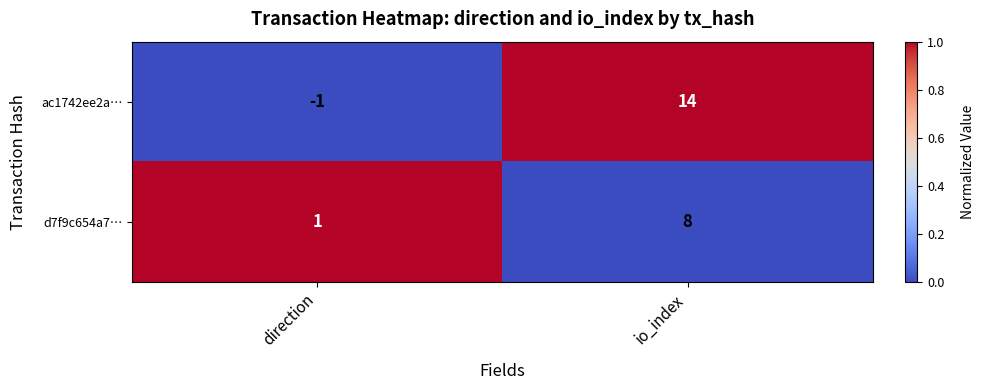

How many distinct data groups are displayed?

2